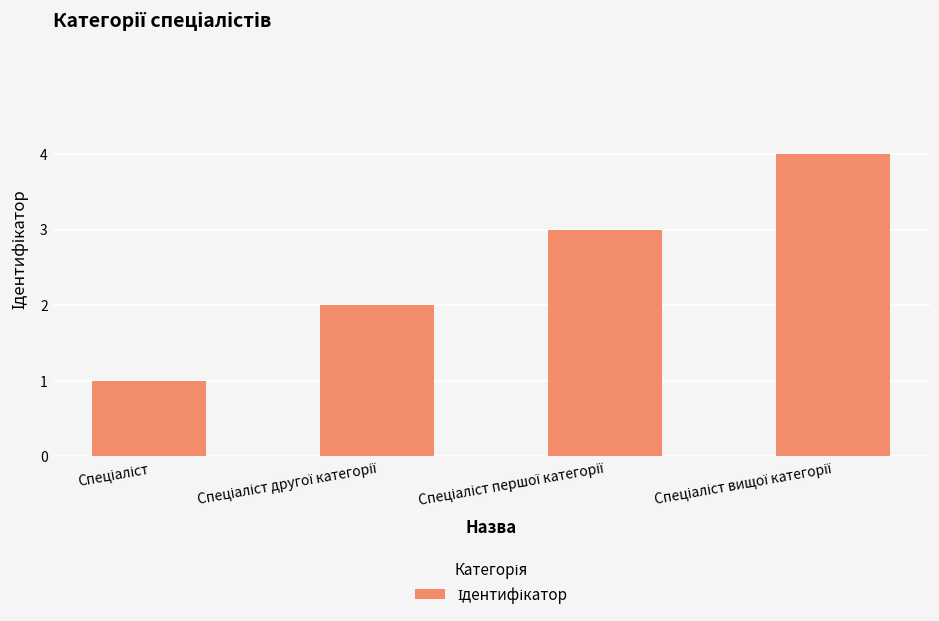

What is the difference between the maximum and minimum values?

3